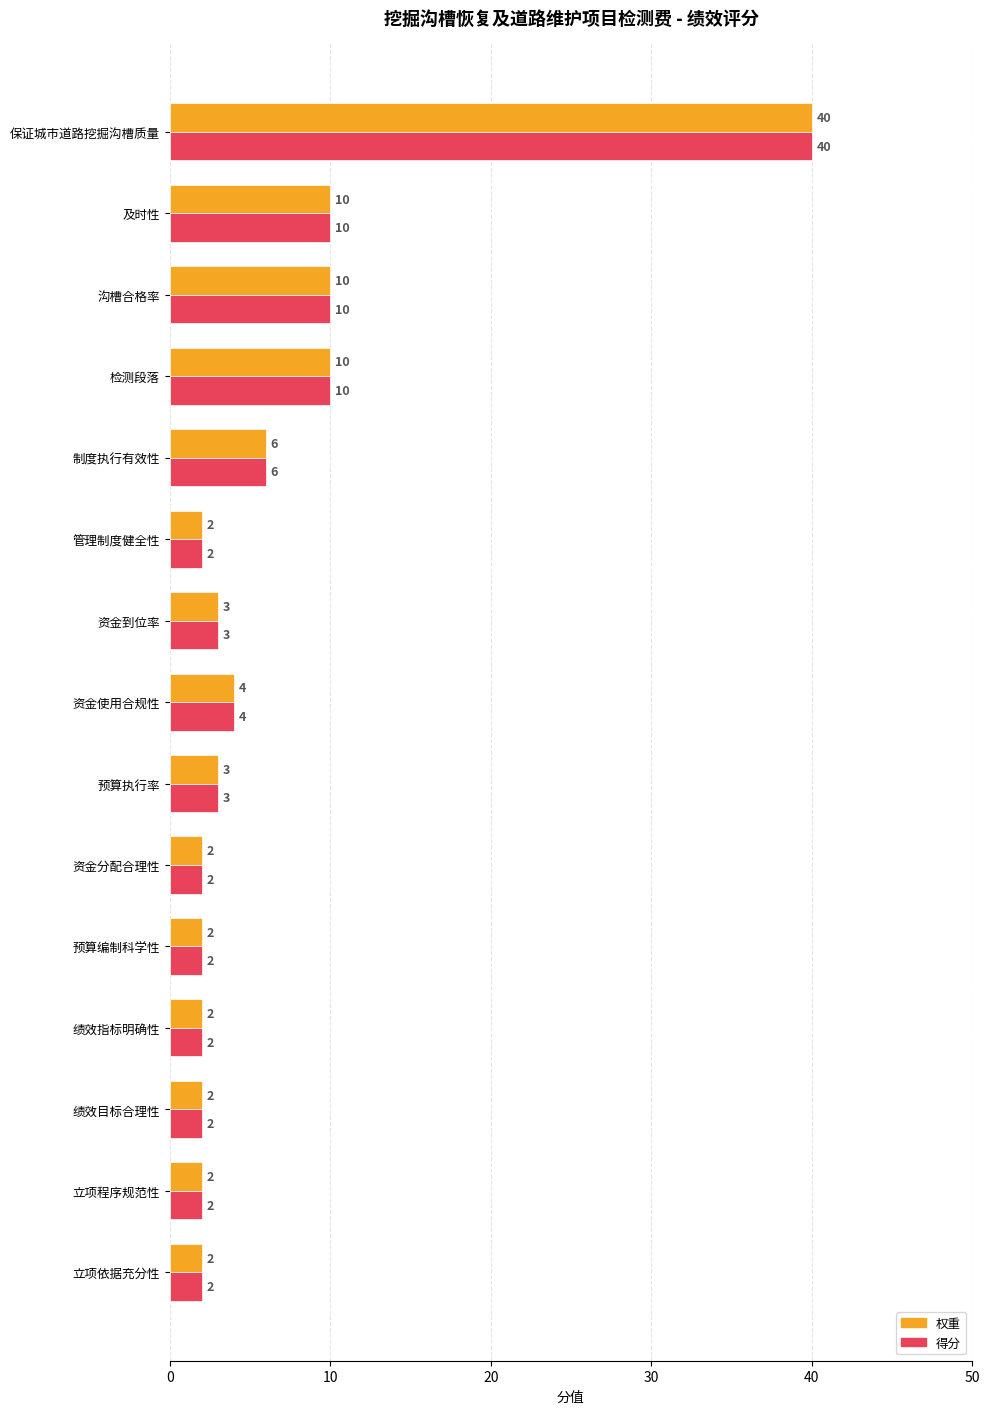

What is the difference between the maximum and minimum values in the 得分 series?

38